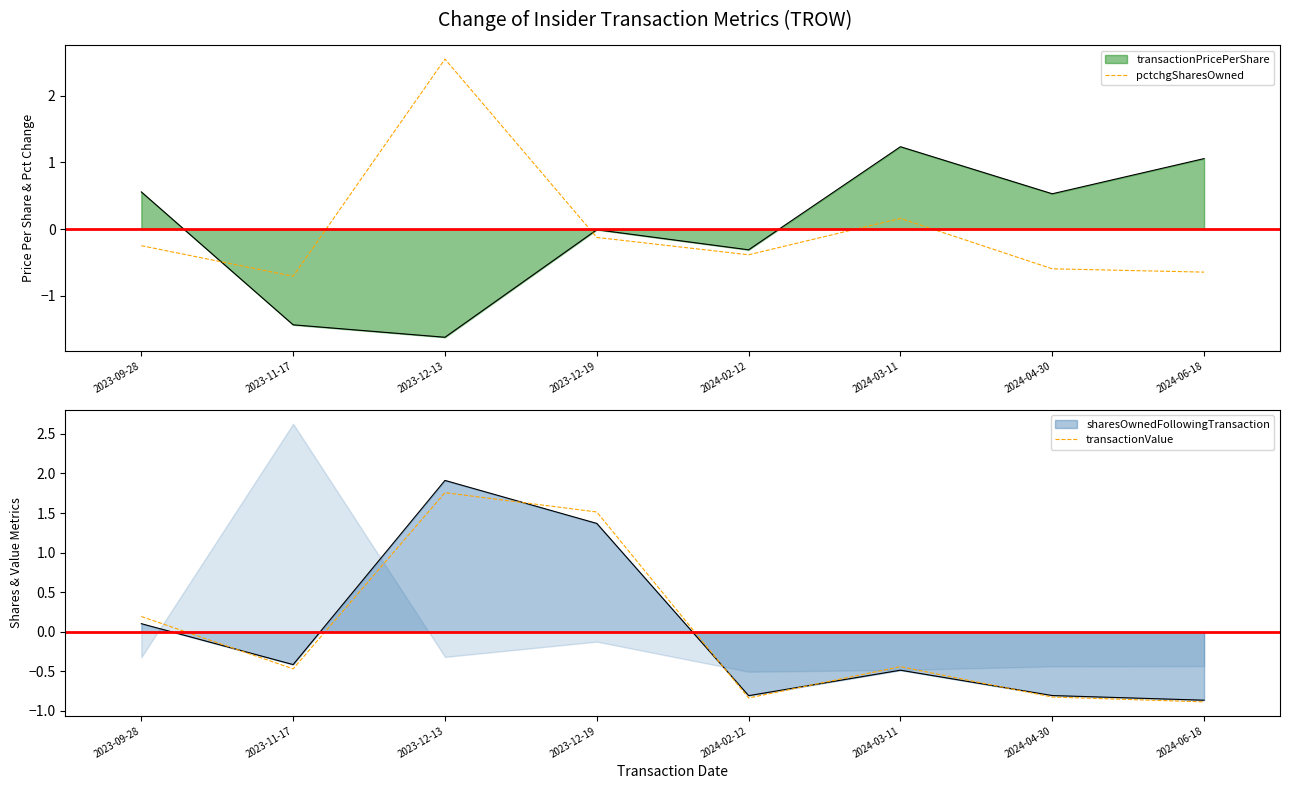

True or false: transactionValue has a value of -0.5 at 2023-11-17.

True